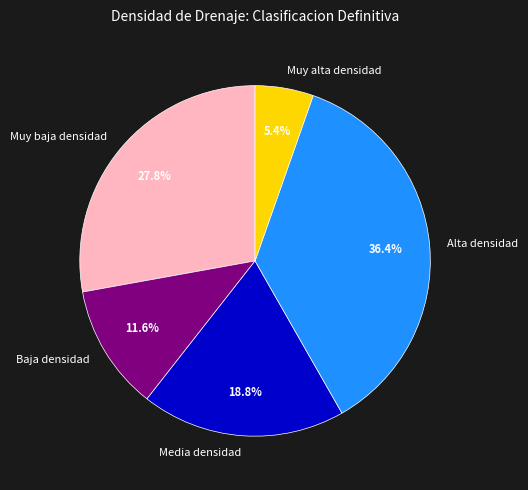

Is there any slice that represents more than half of the pie?

No